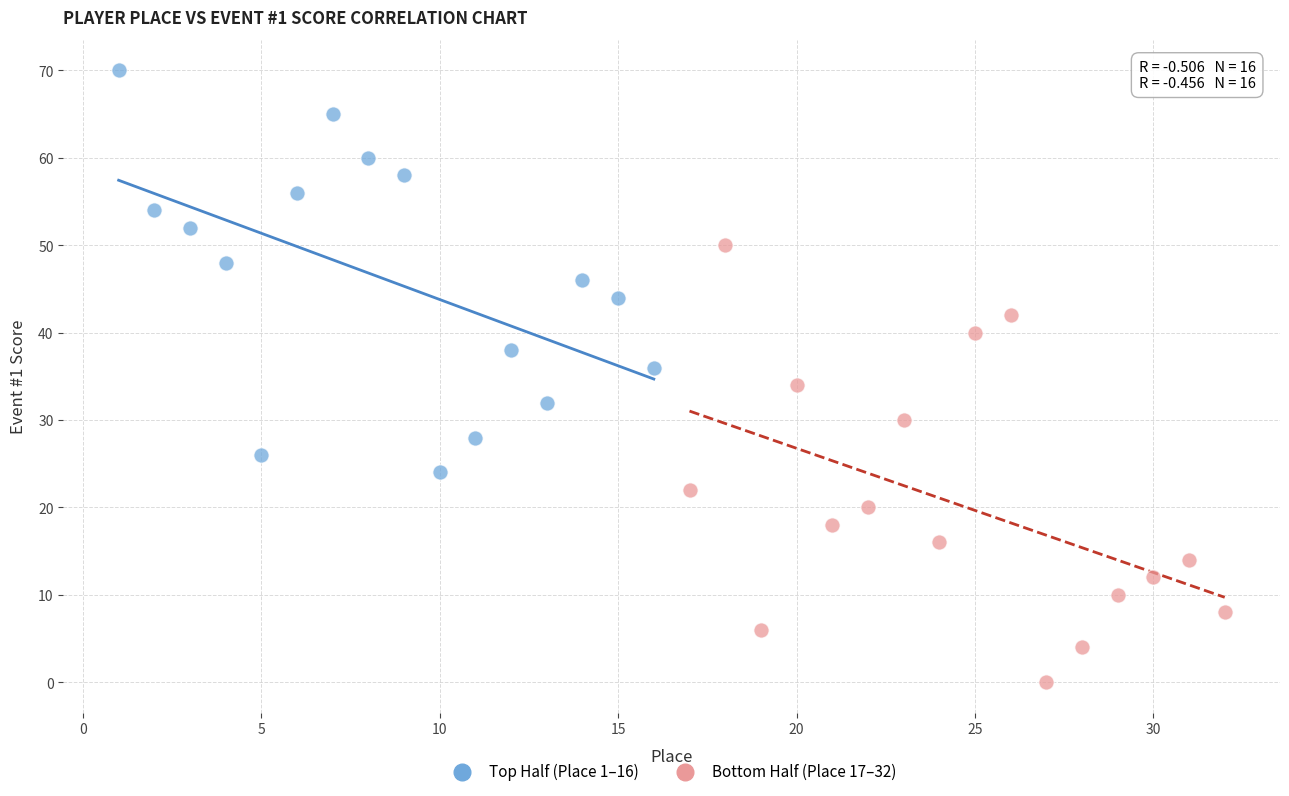

Which series contains the highest Y value?

Top Half (Place 1–16)